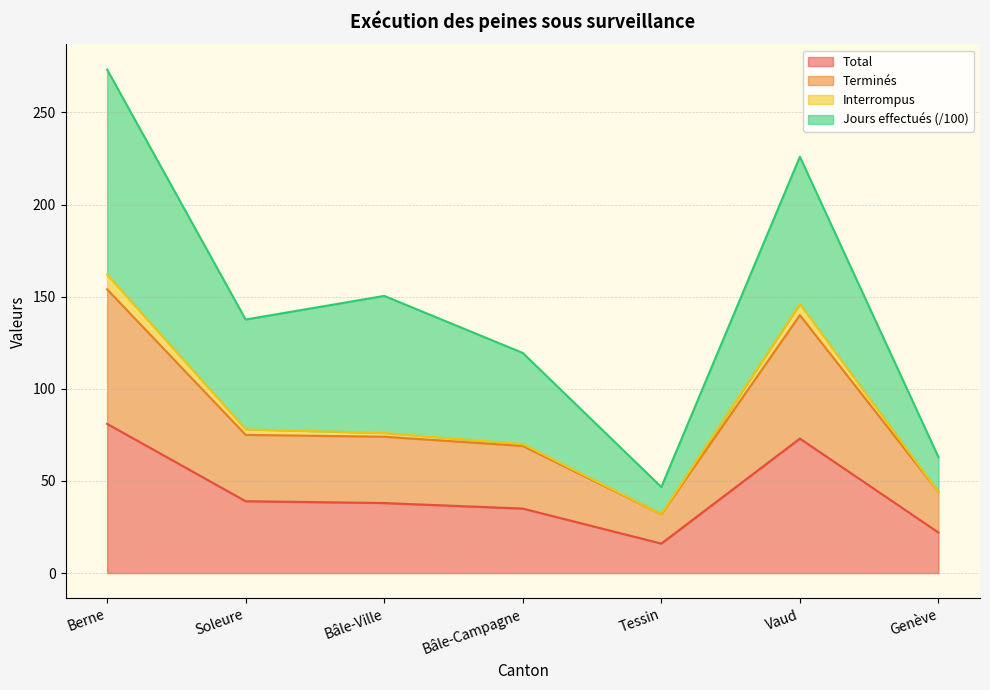

Where is the first local minimum for Terminés?

Tessin